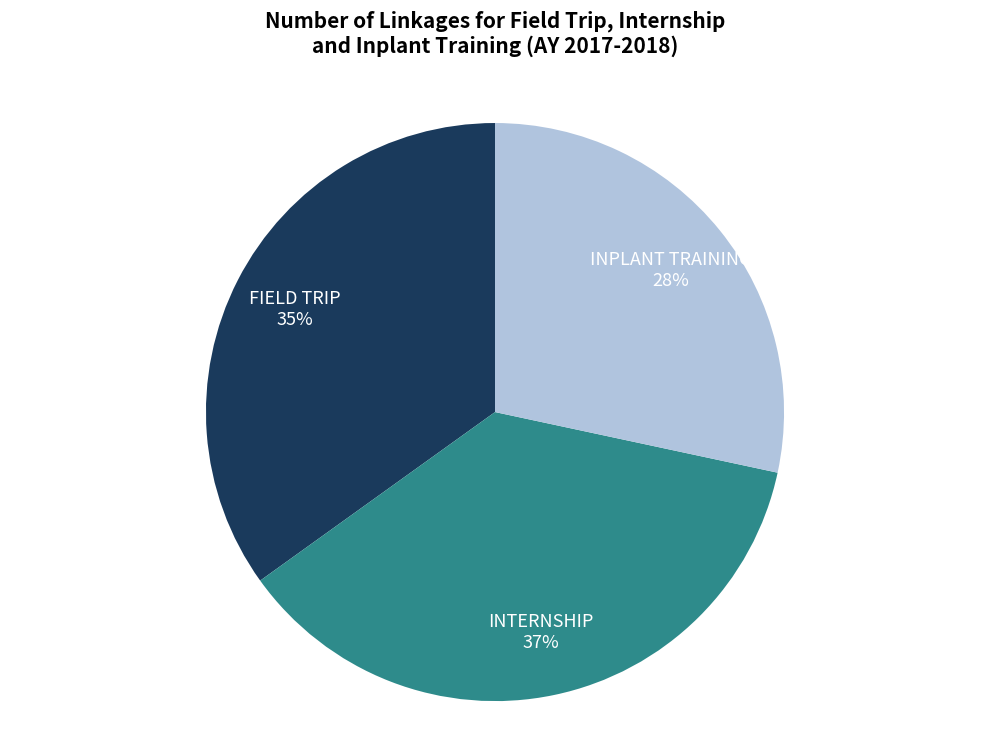

Count the number of slices in the pie.

3